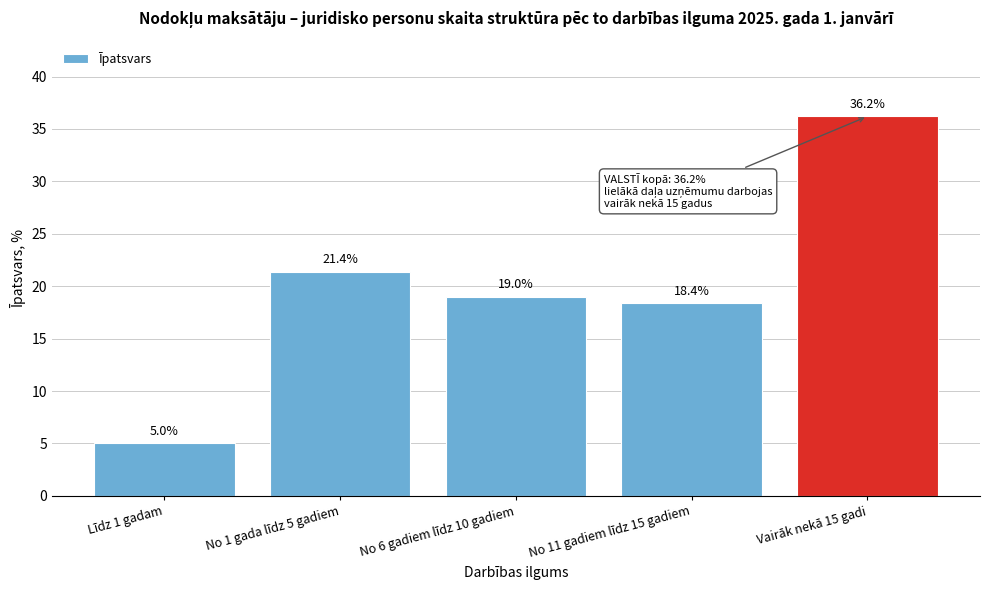

Reading right to left, list all the values displayed in this chart.

Vairāk nekā 15 gadi=36.2	No 11 gadiem līdz 15 gadiem=18.4	No 6 gadiem līdz 10 gadiem=19.0	No 1 gada līdz 5 gadiem=21.4	Līdz 1 gadam=5.0